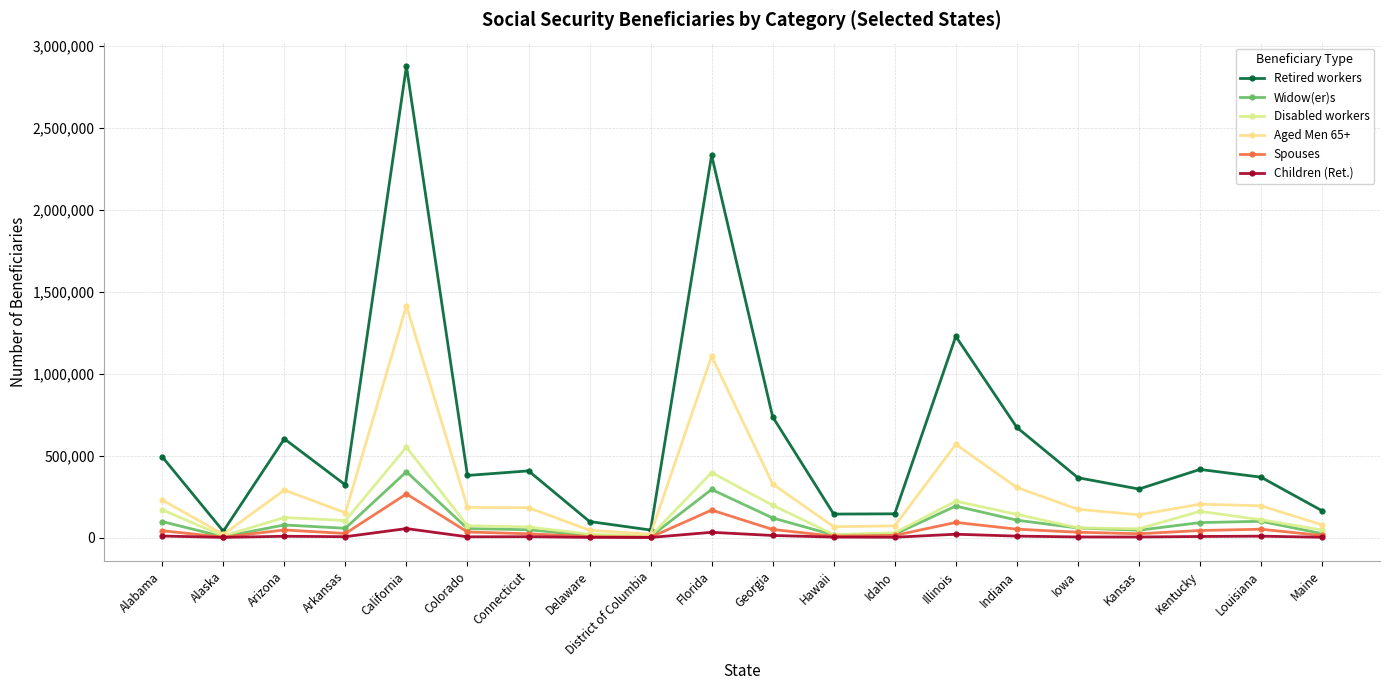

What are all the series names shown in the legend?

Retired workers, Widow(er)s, Disabled workers, Aged Men 65+, Spouses, Children (Ret.)